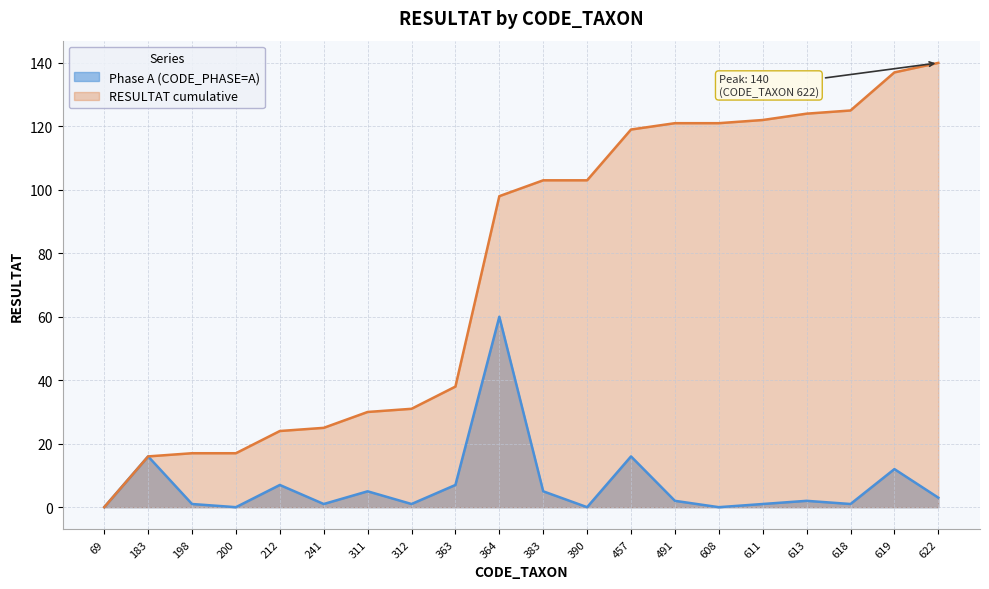

In Phase A (CODE_PHASE=A), how many points are lower than both neighbors (excluding endpoints)?

6